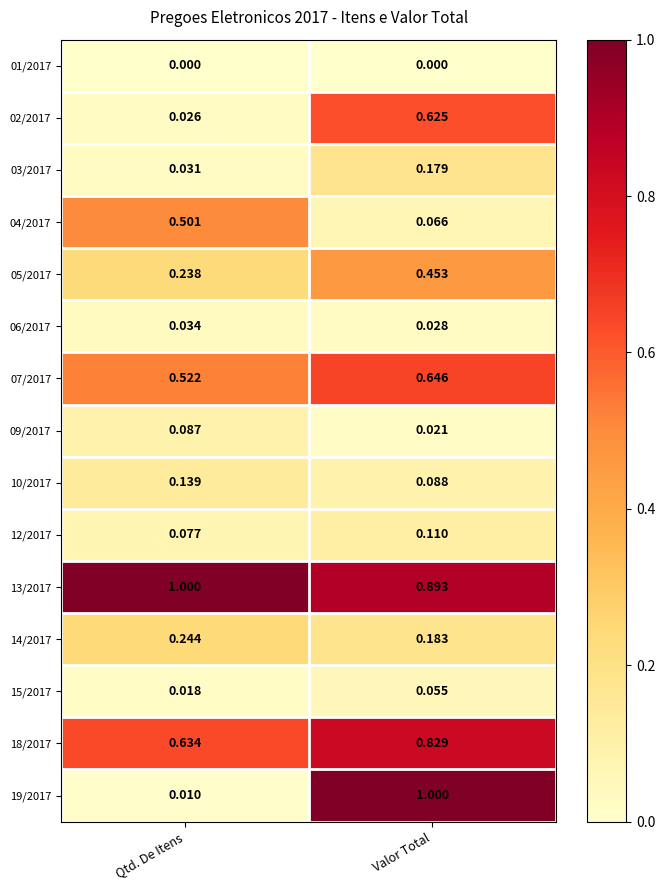

Which series has the widest spread of values?

19/2017